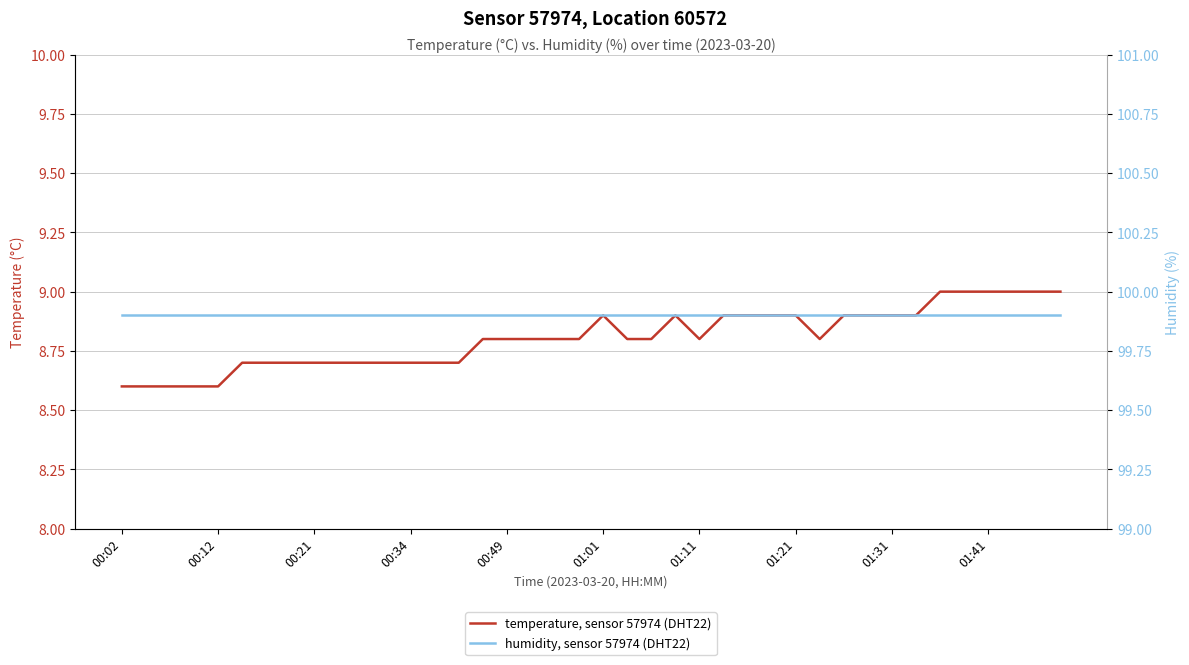

Where is temperature, sensor 57974 (DHT22) nearest to the value 8?

00:02